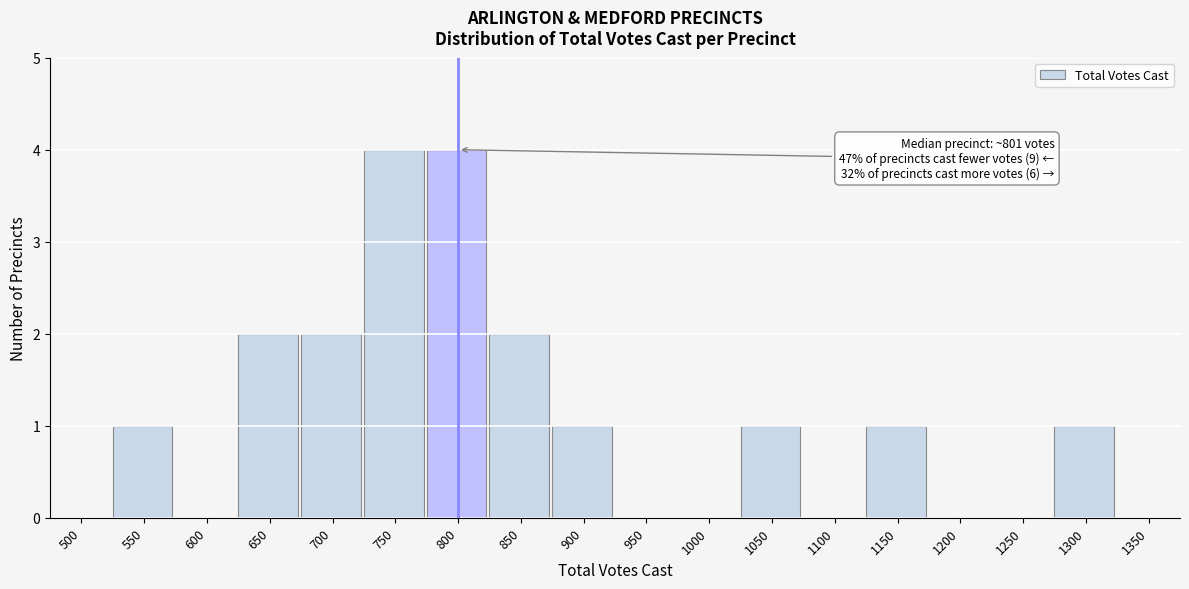

Reading left to right, transcribe all the data shown in this chart.

500=0	550=1	600=0	650=2	700=2	750=4	800=4	850=2	900=1	950=0	1000=0	1050=1	1100=0	1150=1	1200=0	1250=0	1300=1	1350=0